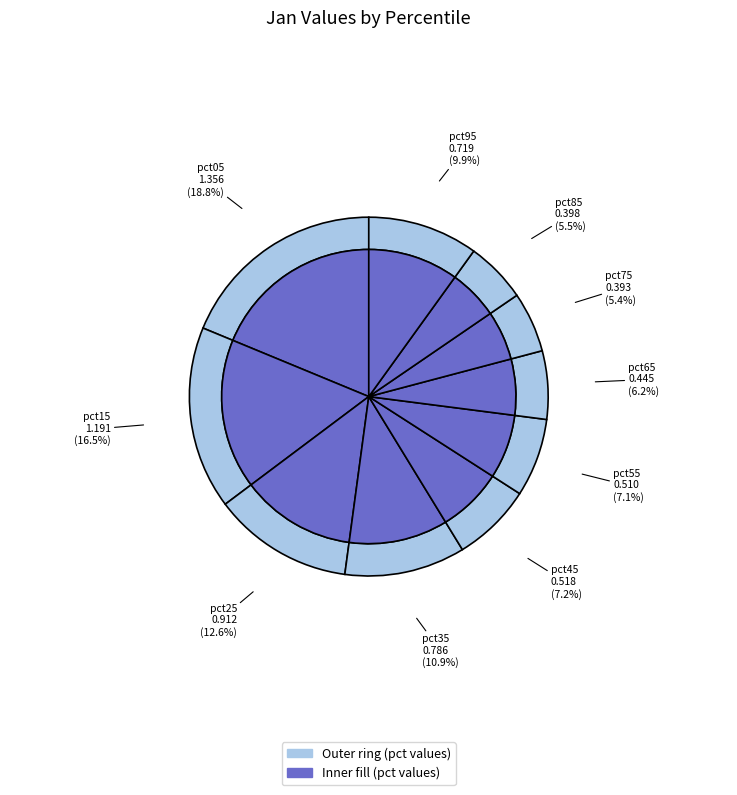

Rank the categories by value from highest to lowest.

pct05, pct15, pct25, pct35, pct95, pct45, pct55, pct65, pct85, pct75